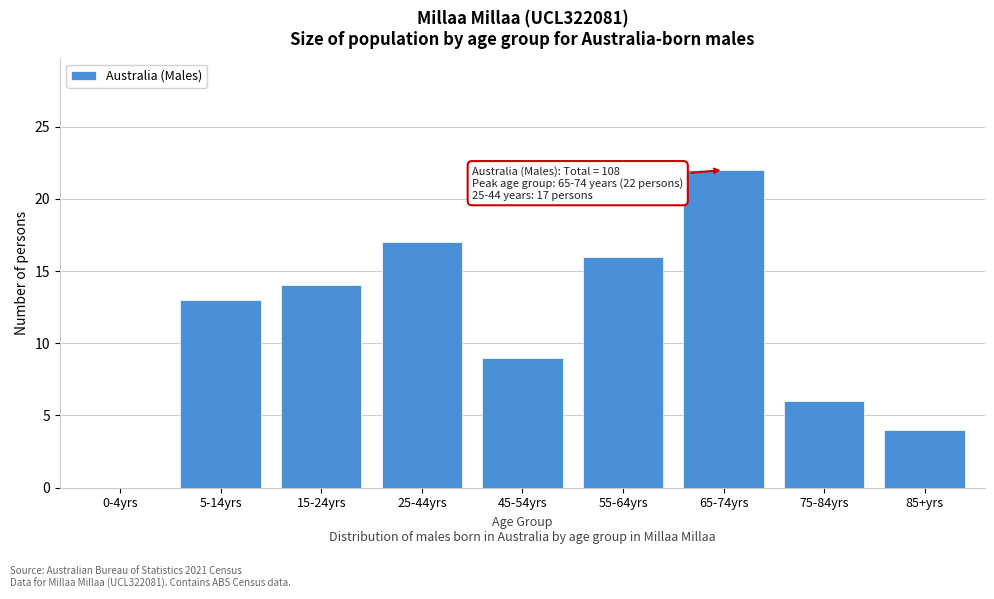

Reading left to right, what are all the values shown in this chart?

0-4yrs=0	5-14yrs=13	15-24yrs=14	25-44yrs=17	45-54yrs=9	55-64yrs=16	65-74yrs=22	75-84yrs=6	85+yrs=4